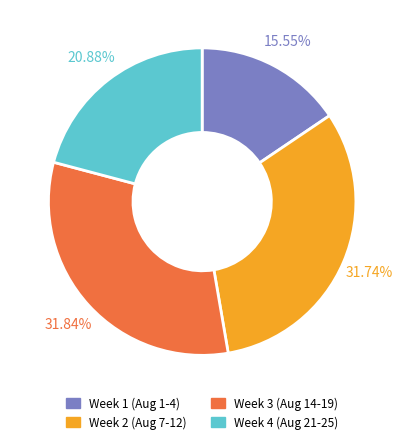

Does Week 2 (Aug 7-12) represent more than half of the total?

No